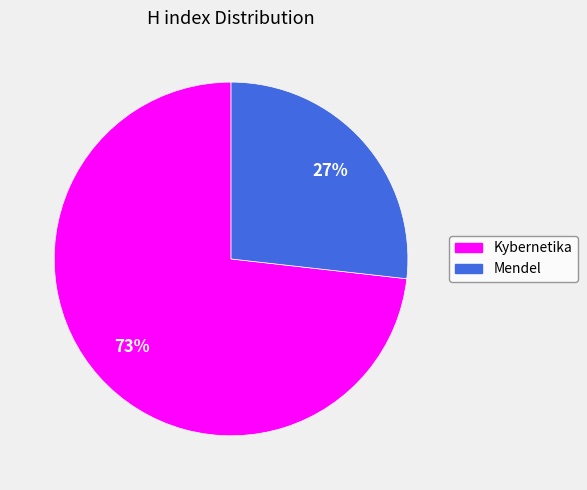

Which slice is the smallest?

Mendel